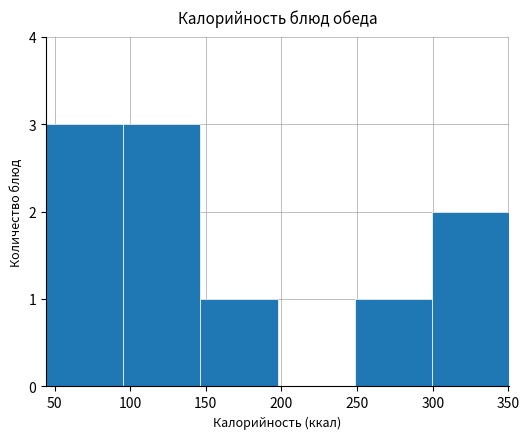

What is the height of the bar covering 45 to 95 on the x-axis? Neither the bar edges nor the heights are printed on the chart, so give them approximately, as read against the axes.

3